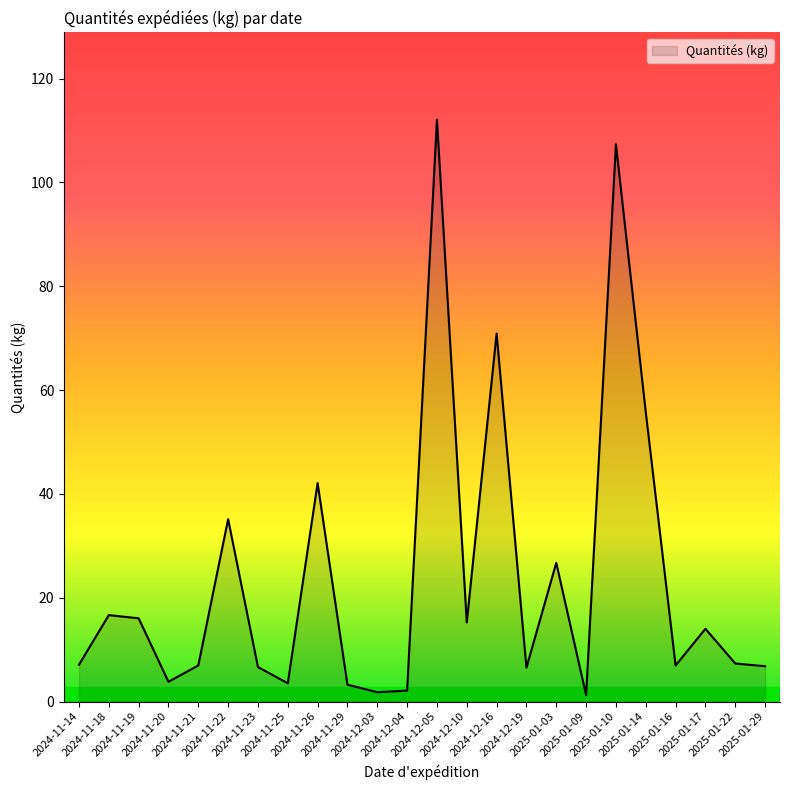

What is the greatest value displayed?

112.1